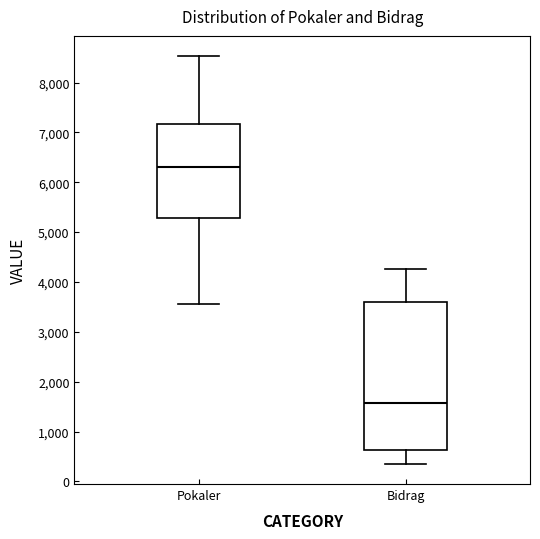

Reading left to right, read every box against the y-axis: the position of its median line, the range the box covers, and the ends of its whiskers. The values are not printed on the chart, so give them approximately, as read against the axis.

Pokaler: median 6300, box 5300 to 7200, whiskers 3600 to 8500
Bidrag: median 1600, box 600 to 3600, whiskers 400 to 4300